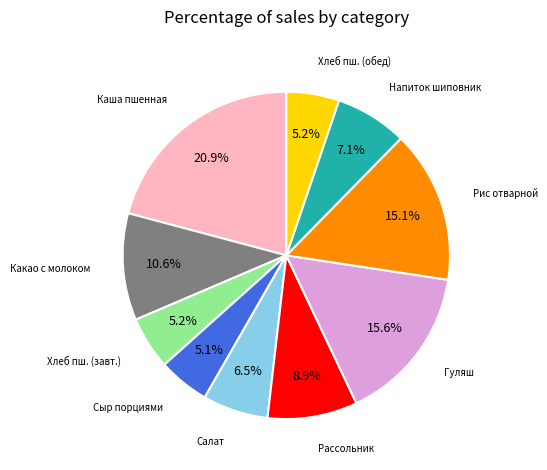

Is there a majority slice in this chart?

No